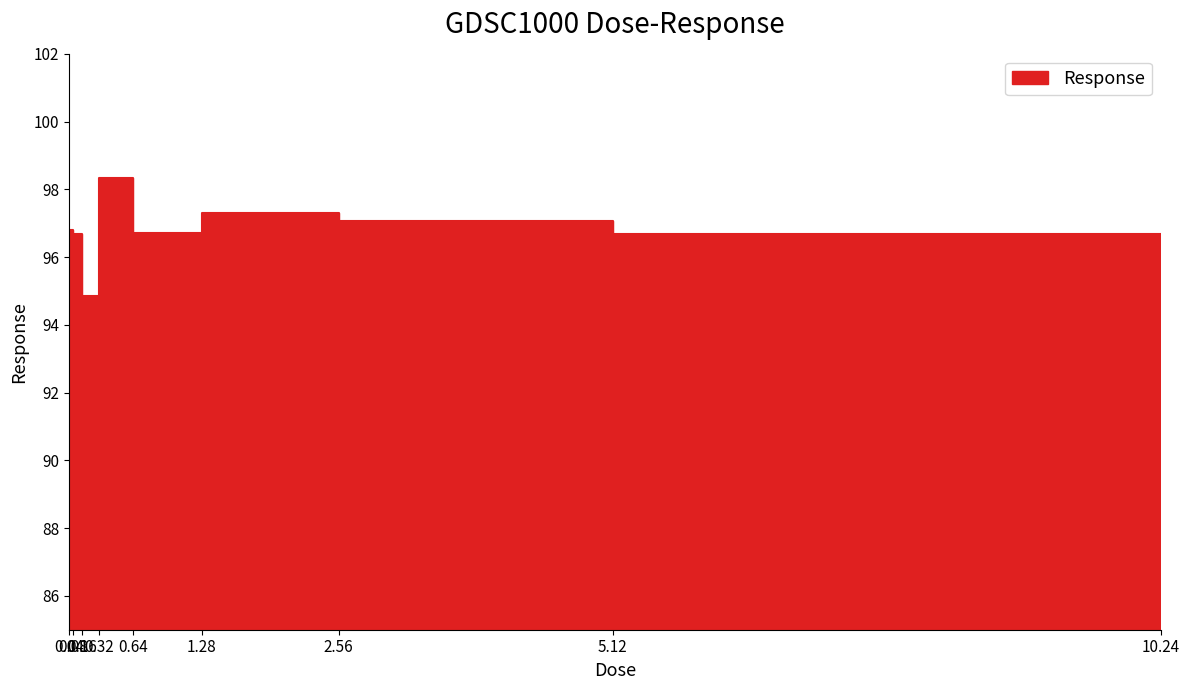

Which category has the highest value across all series?

0.32